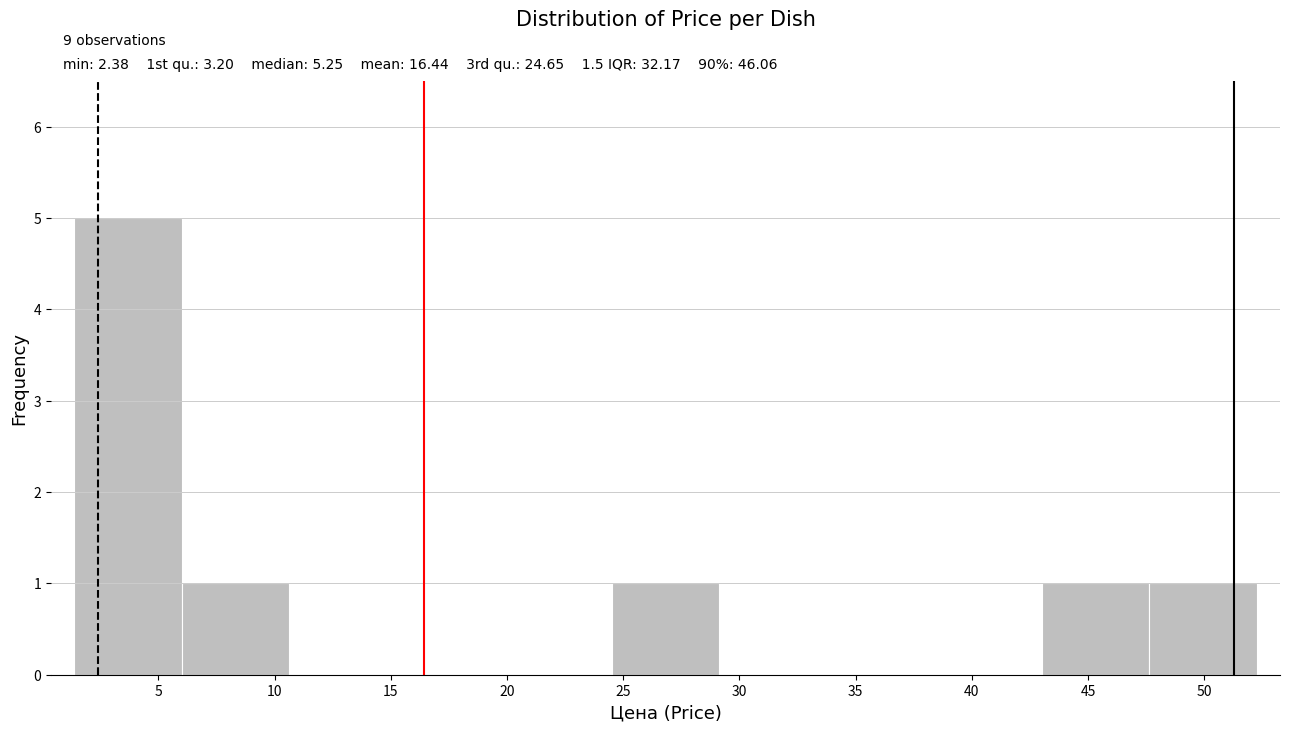

Over which range of the x-axis is the bar tallest?

1.5 to 6.0